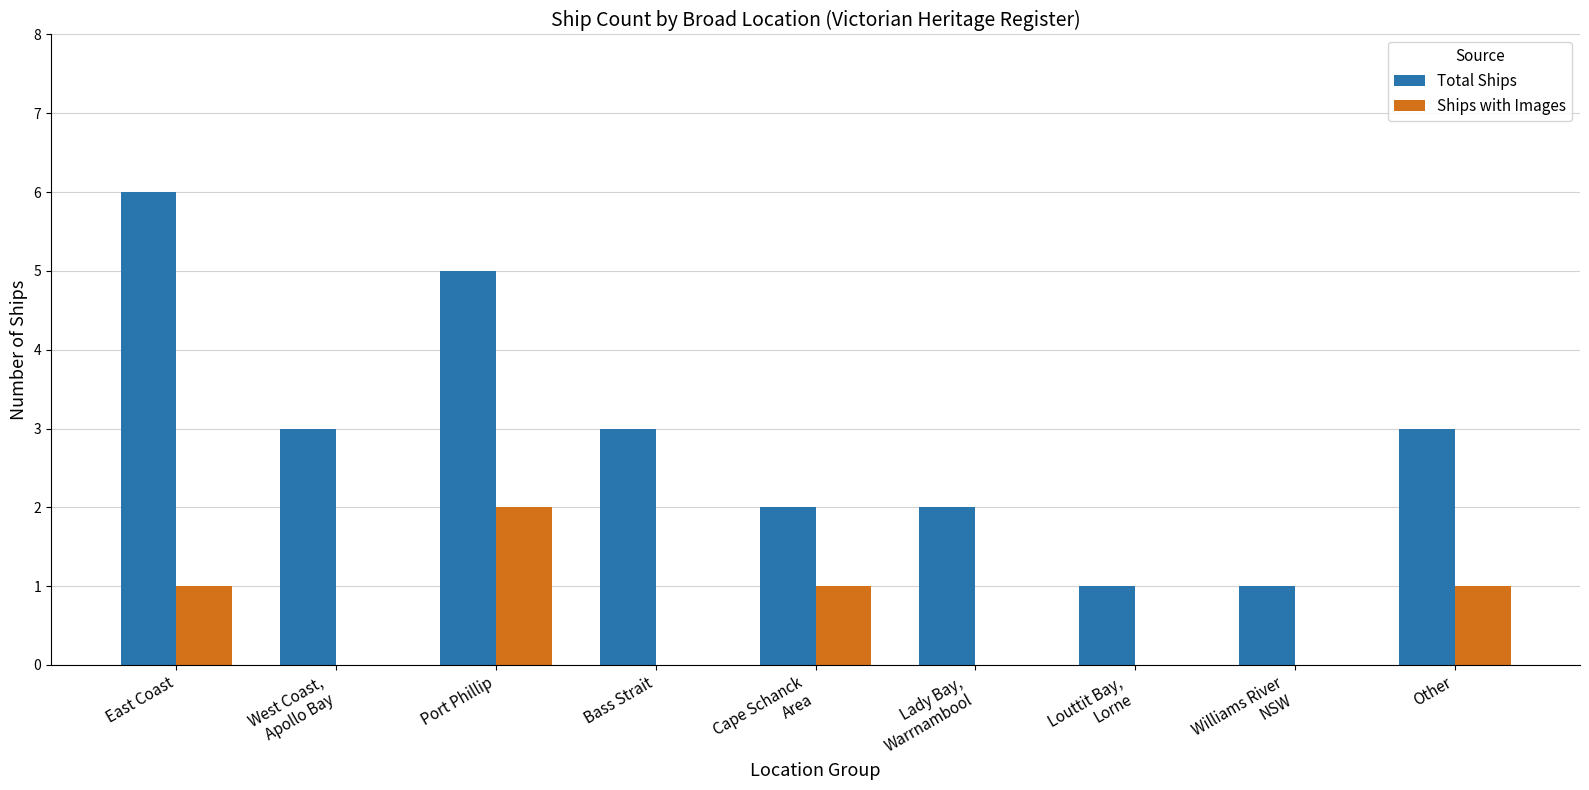

What is the sum of all Ships with Images values?

5